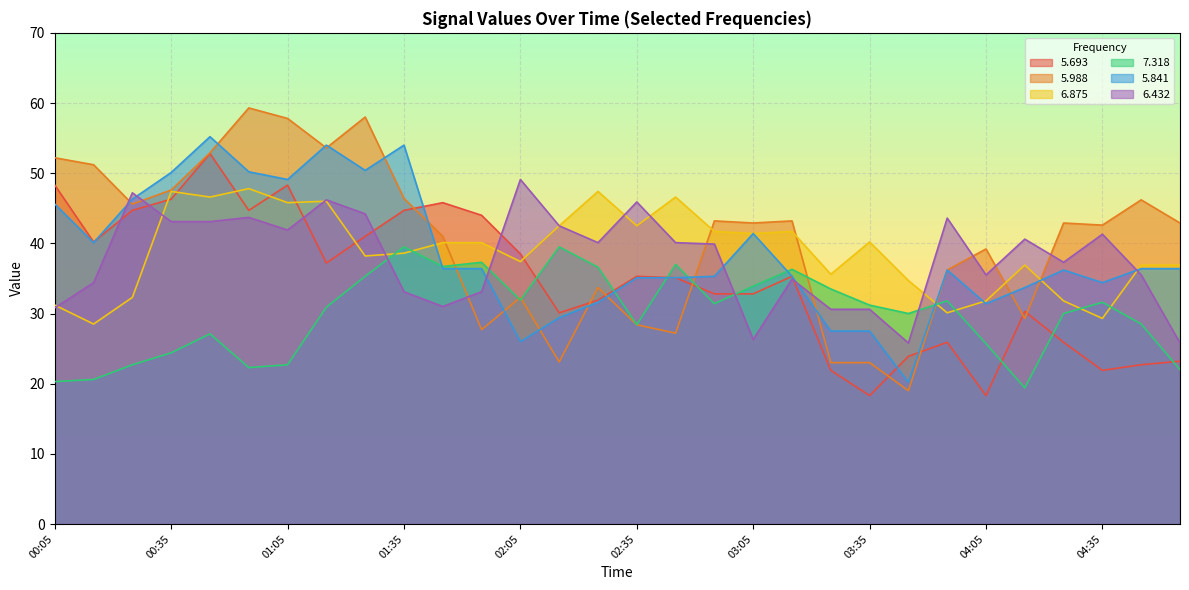

What is the label of the 22nd point from the left?

03:35